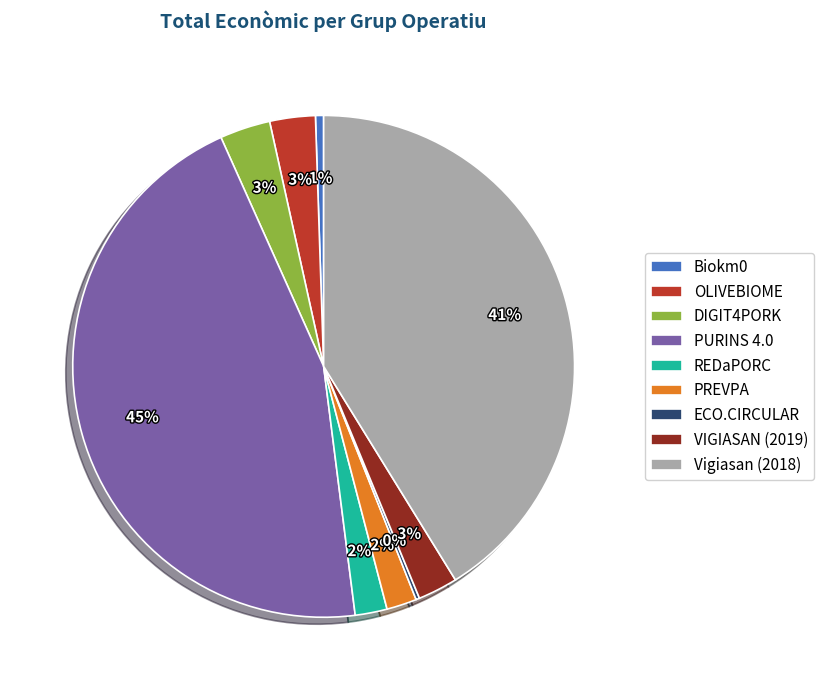

The Biokm0 slice represents 11% of the pie. True or false?

False